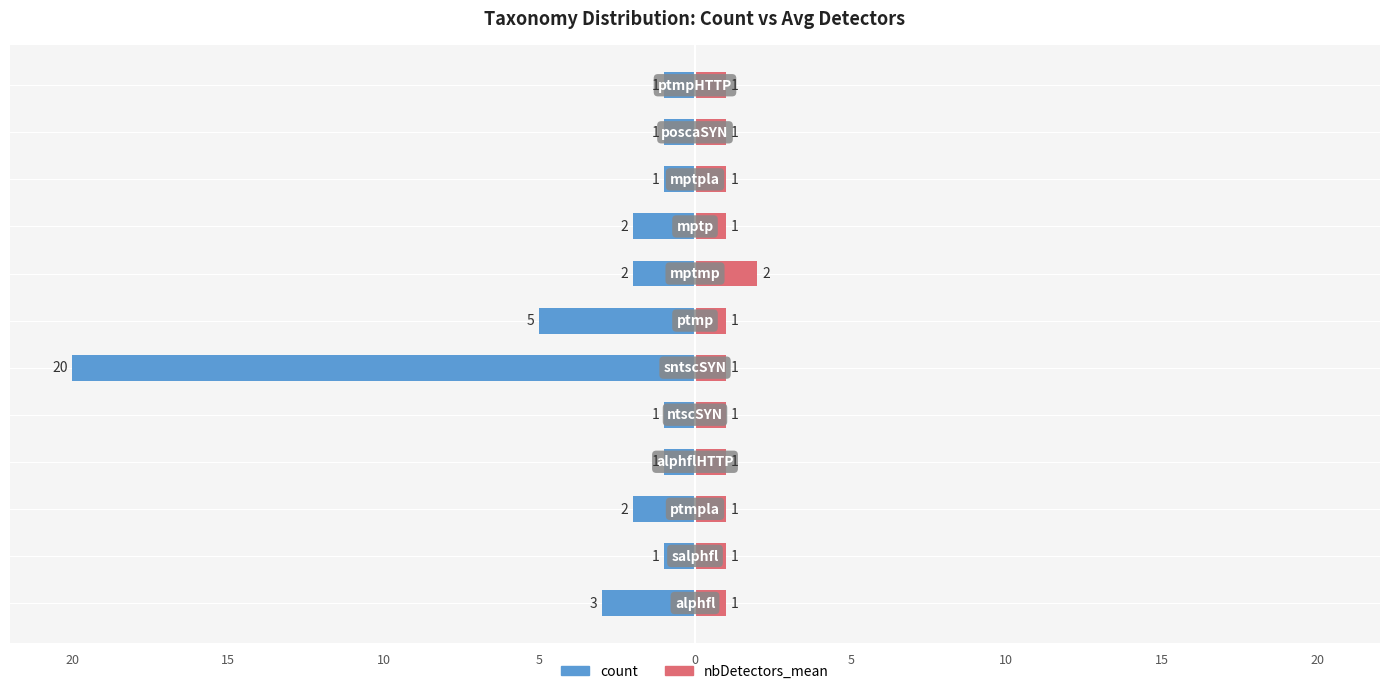

Is it true that count equals -2 at 10?

False